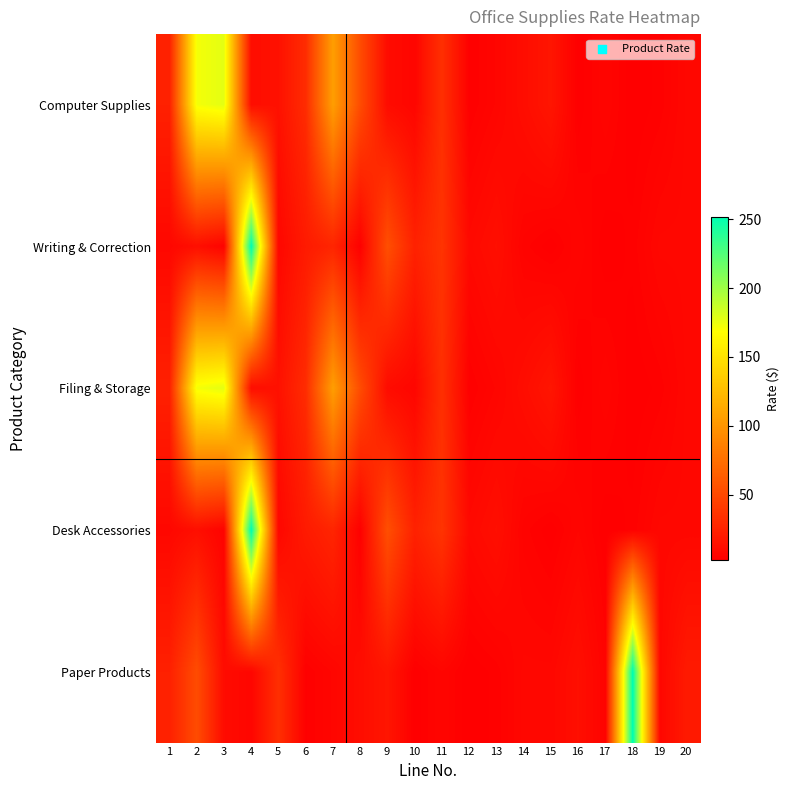

Reading left to right, transcribe all the data shown in this chart.

Computer Supplies: 1=23.8	2=172.2	3=177.6	4=11.1	5=13.9	6=31.3	7=105.8	8=52.0	9=10.3	10=6.4	11=33.4	12=3.1	13=6.4	14=11.3	15=16.5	16=2.4	17=6.2	18=2.3	19=3.7	20=7.5
Writing & Correction: 1=7.5	2=12.3	3=4.7	4=252.1	5=7.2	6=19.8	7=26.7	8=3.3	9=53.8	10=24.4	11=36.2	12=8.7	13=12.3	14=4.7	15=2.4	16=6.2	17=2.3	18=3.7	19=7.5	20=7.5
Filing & Storage: 1=23.8	2=172.2	3=177.6	4=11.1	5=13.9	6=31.3	7=105.8	8=52.0	9=10.3	10=6.4	11=33.4	12=3.1	13=6.4	14=11.3	15=16.5	16=2.4	17=6.2	18=2.3	19=3.7	20=7.5
Desk Accessories: 1=7.5	2=12.3	3=4.7	4=252.1	5=7.2	6=19.8	7=26.7	8=3.3	9=53.8	10=24.4	11=36.2	12=8.7	13=12.3	14=4.7	15=2.4	16=6.2	17=2.3	18=3.7	19=7.5	20=7.5
Paper Products: 1=23.8	2=52.0	3=10.3	4=6.4	5=33.4	6=3.1	7=6.4	8=11.3	9=16.5	10=2.4	11=6.2	12=2.3	13=3.7	14=7.5	15=7.5	16=12.3	17=4.7	18=252.1	19=7.2	20=19.8